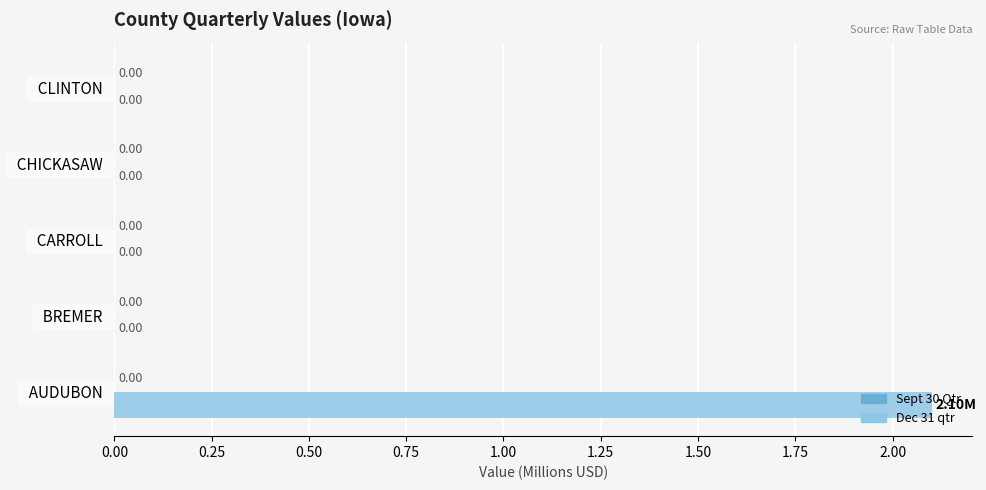

What is the sum of the values at   AUDUBON   and   BREMER  ?

2.1